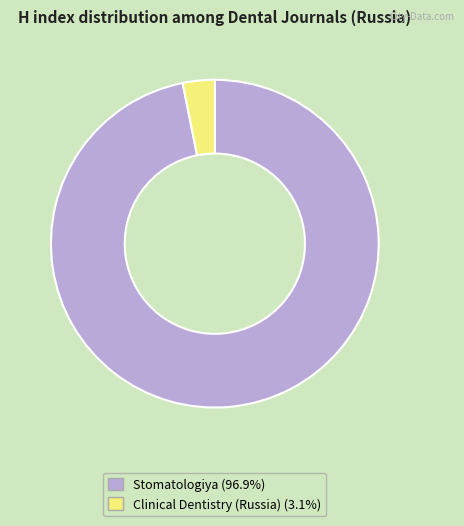

Count the number of slices in the pie.

2